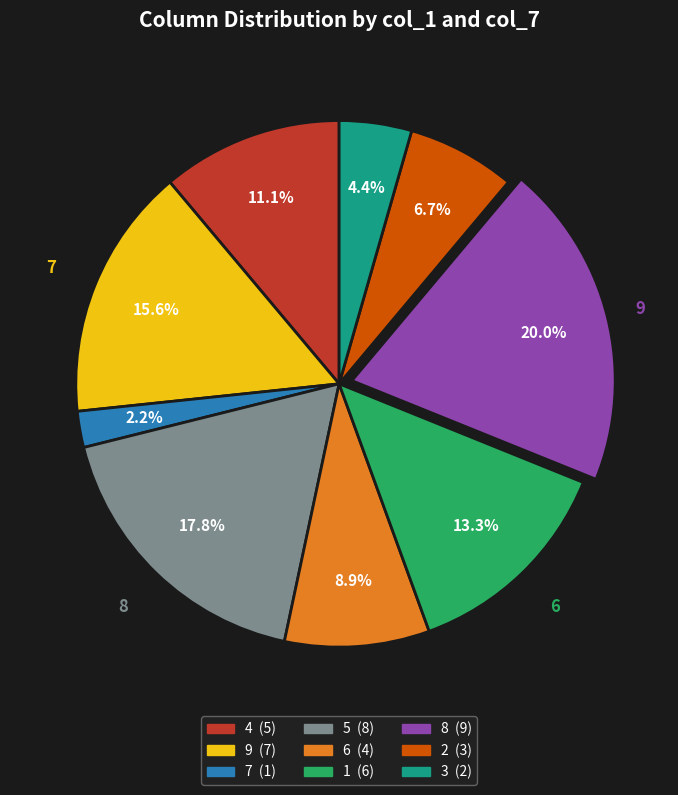

Is there any slice that represents more than half of the pie?

No